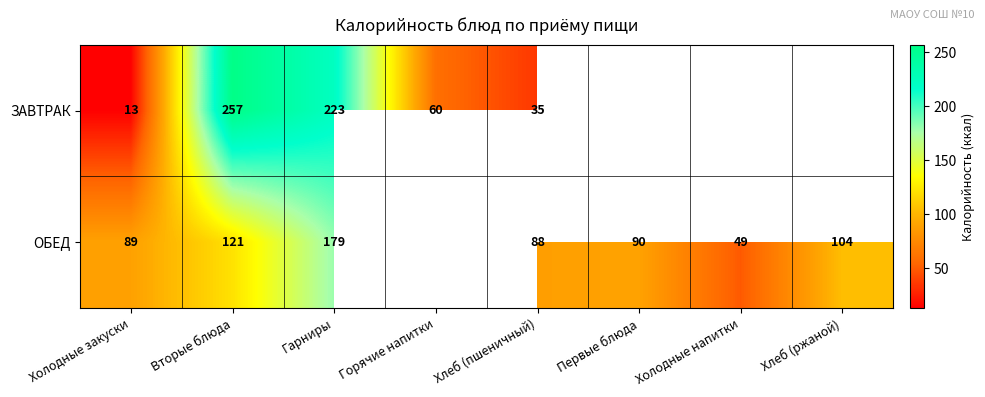

Which series changed the most between Вторые блюда and Гарниры?

ОБЕД